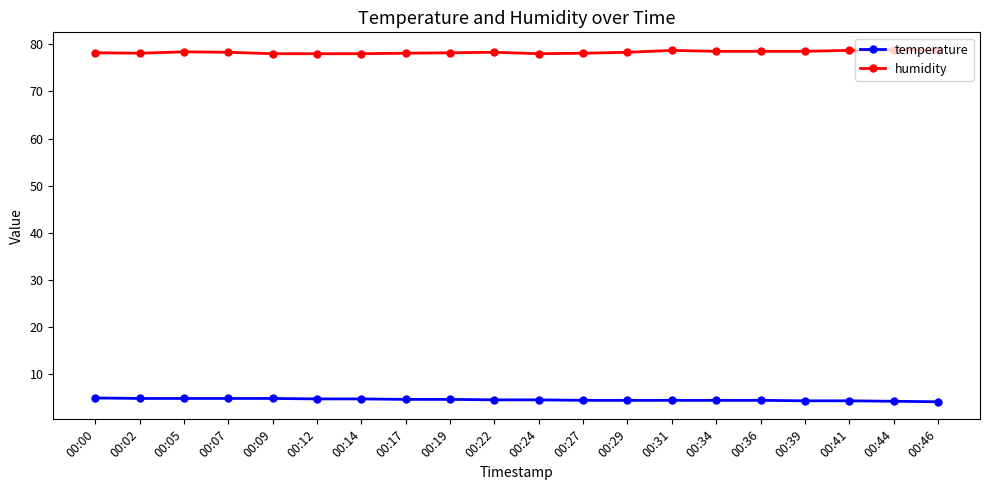

The temperature series shows 4.7 at 00:17. True or false?

True